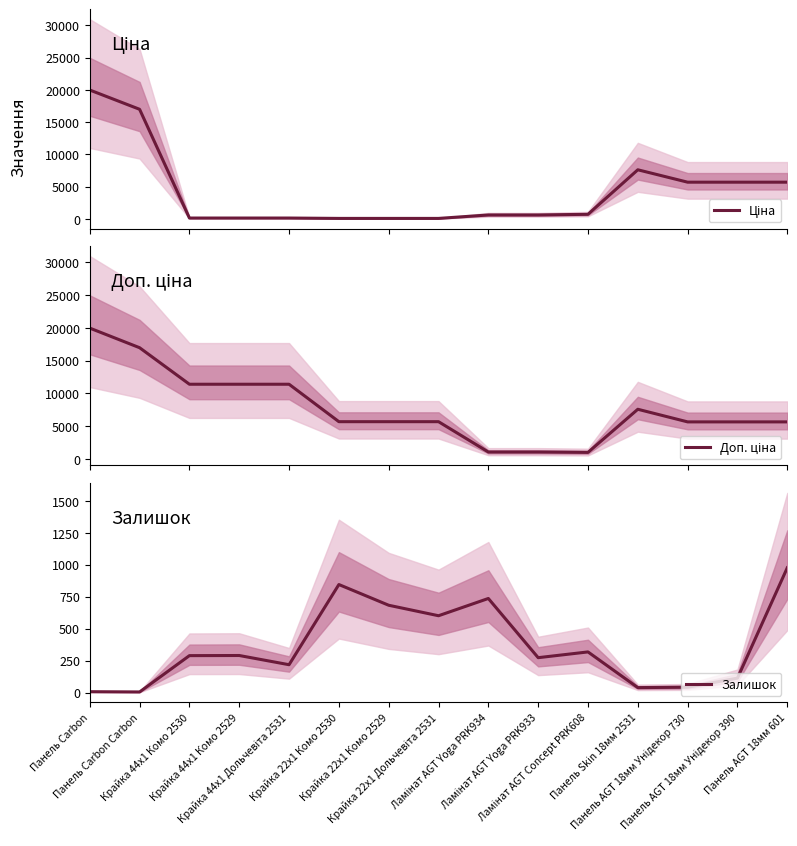

List the labels in order of Ціна value, largest first.

Панель Carbon, Панель Carbon Carbon, Панель Skin 18мм 2531, Панель AGT 18мм Унідекор 730, Панель AGT 18мм Унідекор 390, Панель AGT 18мм 601, Ламінат AGT Concept PRK608, Ламінат AGT Yoga PRK934, Ламінат AGT Yoga PRK933, Крайка 44x1 Комо 2530, Крайка 44x1 Комо 2529, Крайка 44x1 Дольчевіта 2531, Крайка 22x1 Комо 2530, Крайка 22x1 Комо 2529, Крайка 22x1 Дольчевіта 2531